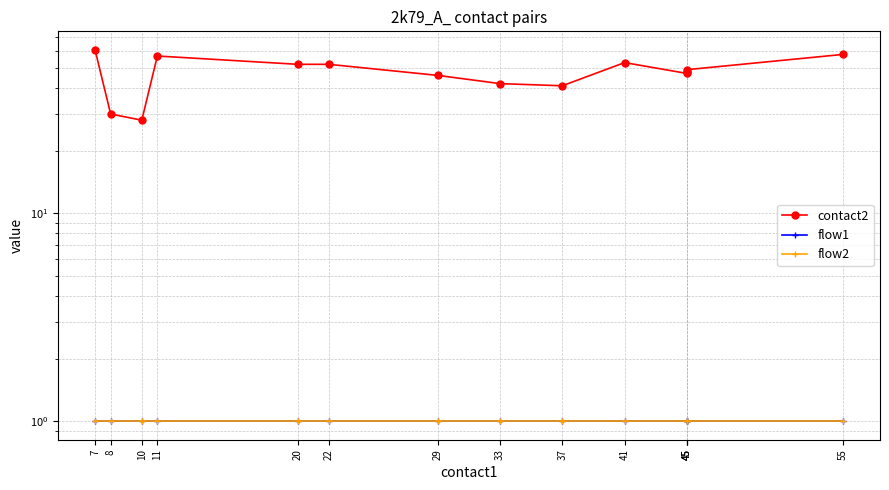

Which category has the lowest value across all series?

7